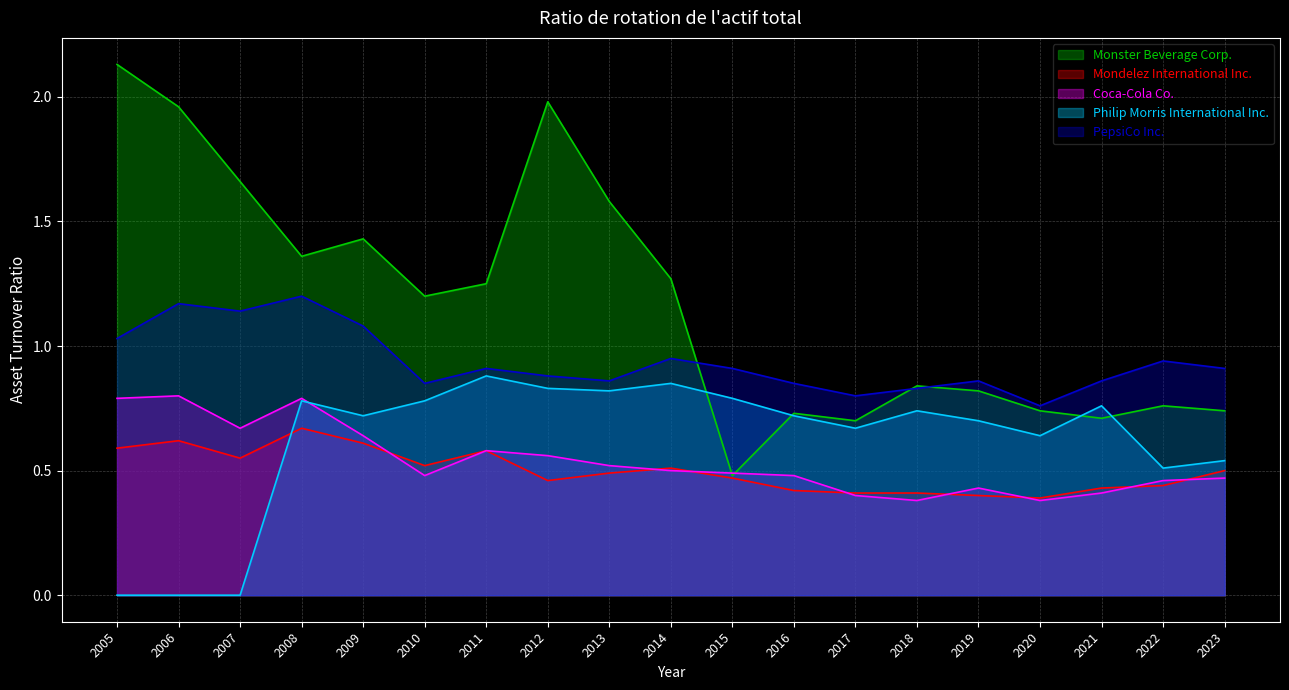

In Philip Morris International Inc., how many points are higher than both neighbors (excluding endpoints)?

5